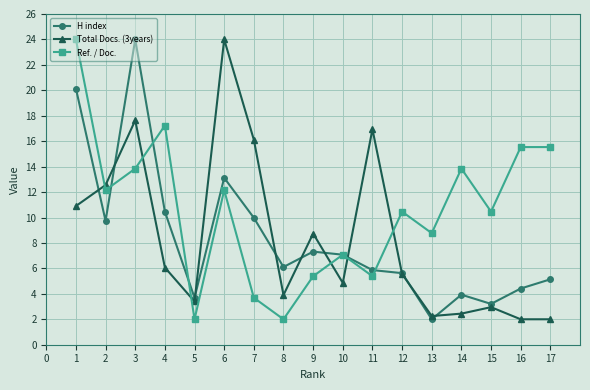

True or false: H index has more than 0 points higher than both neighbors.

True